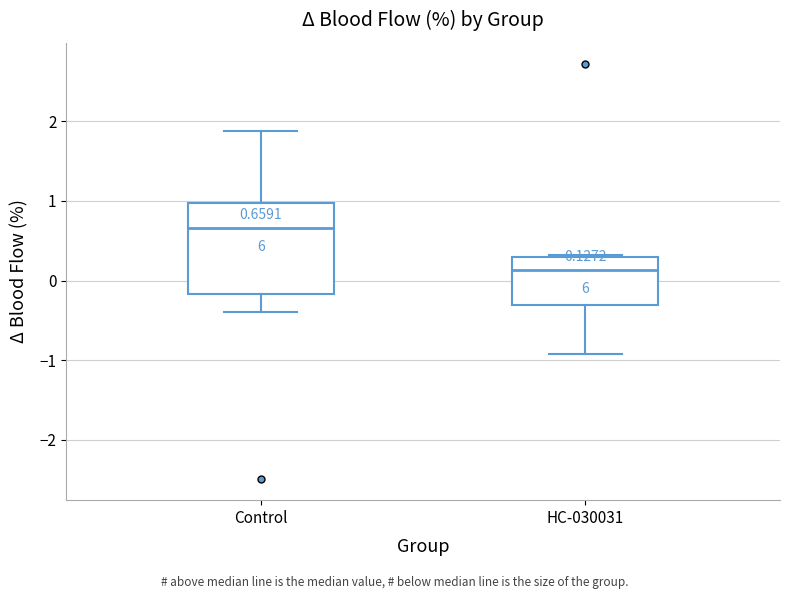

Comparing the boxes themselves (not the whiskers), which one is the tallest?

Control